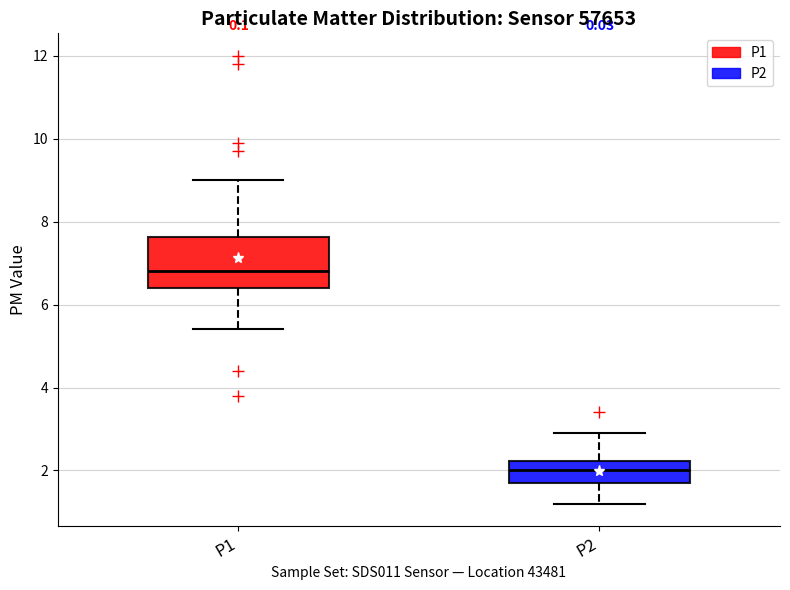

Reading left to right, read every box against the y-axis: the position of its median line, the range the box covers, and the ends of its whiskers. The values are not printed on the chart, so give them approximately, as read against the axis.

P1: median 6.8, box 6.4 to 7.6, whiskers 5.4 to 9.0
P2: median 2.0, box 1.8 to 2.2, whiskers 1.2 to 3.0